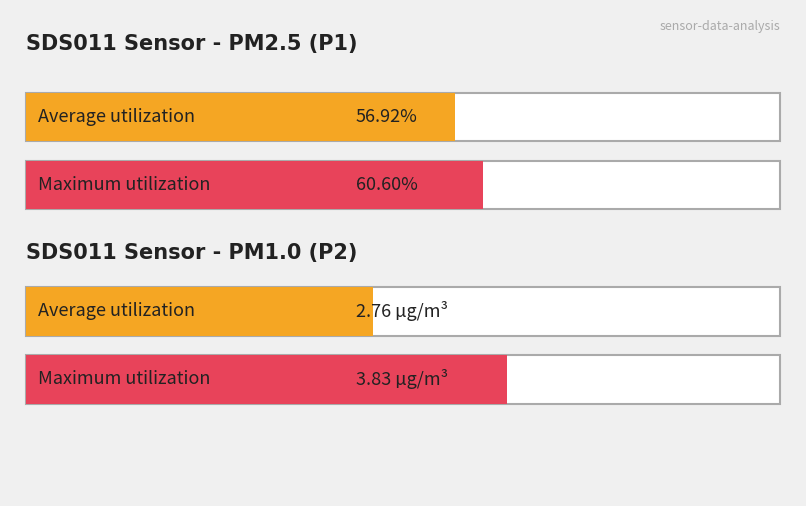

Rank the series by their maximum value, from lowest to highest.

SDS_P2, SDS_P1